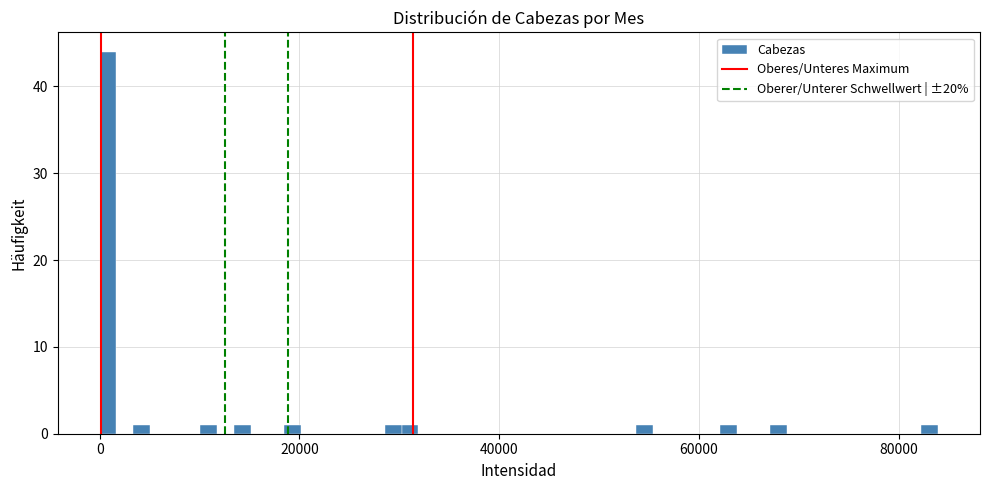

Read against the x-axis, roughly where is the centre of the tallest bar?

0